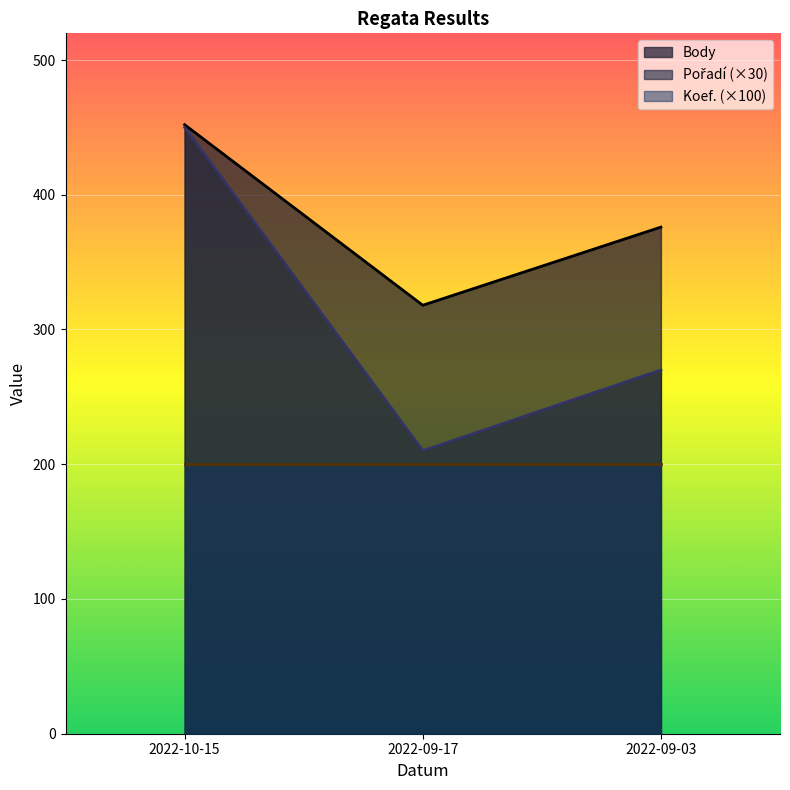

What is the label of the 1st point from the left?

2022-10-15